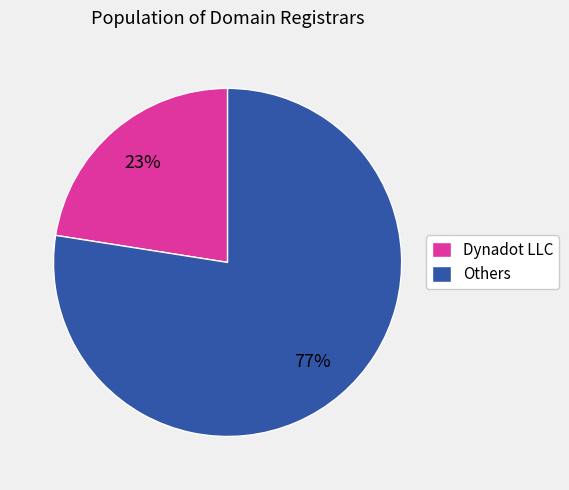

True or false: Others accounts for 77% of the total.

True